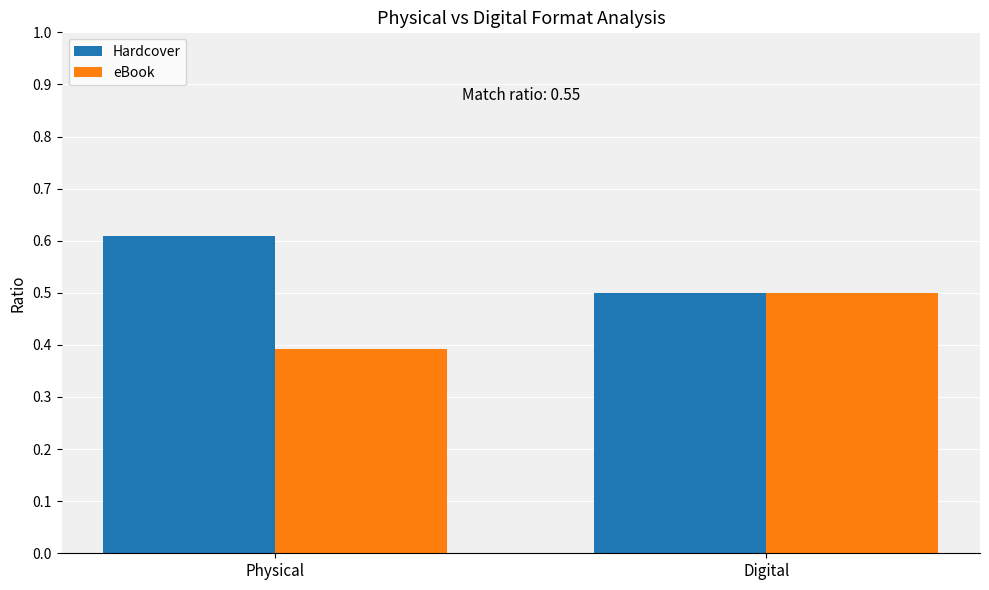

What is the sum of all Hardcover values?

1.1